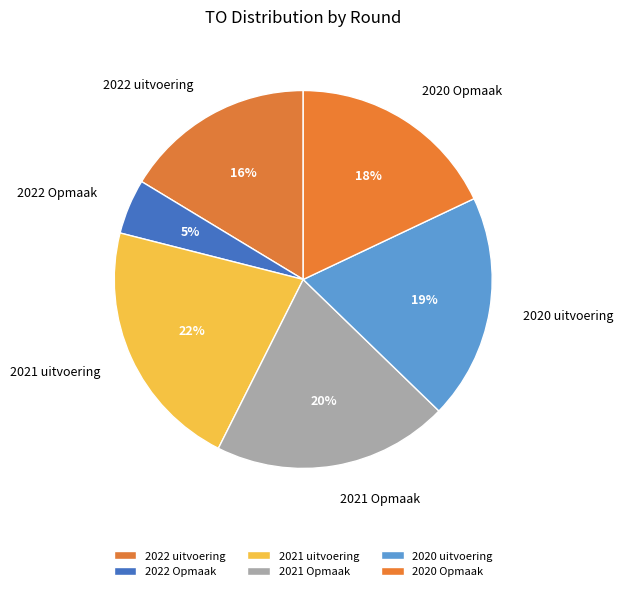

Rank the categories by value from lowest to highest.

2022 Opmaak, 2022 uitvoering, 2020 Opmaak, 2020 uitvoering, 2021 Opmaak, 2021 uitvoering